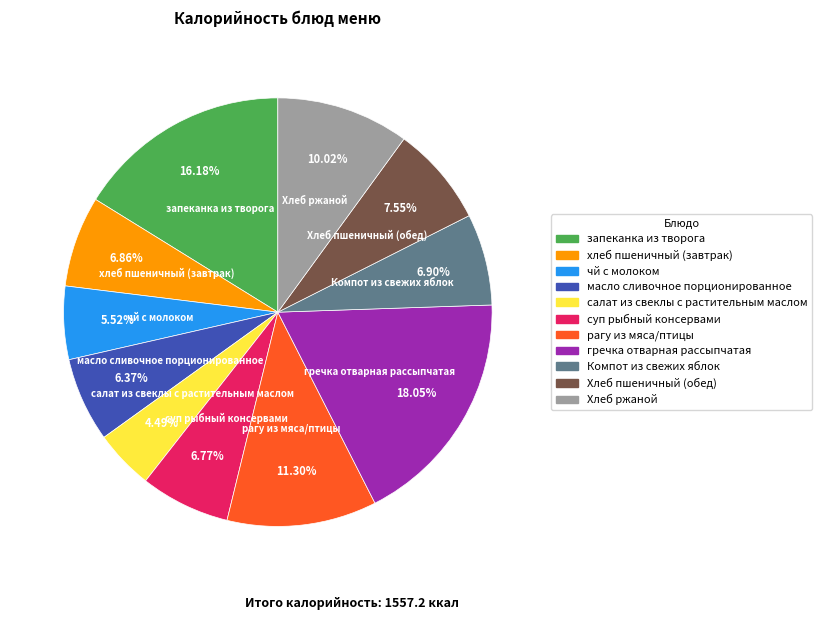

Which category has the smallest portion of the pie?

салат из свеклы с растительным маслом